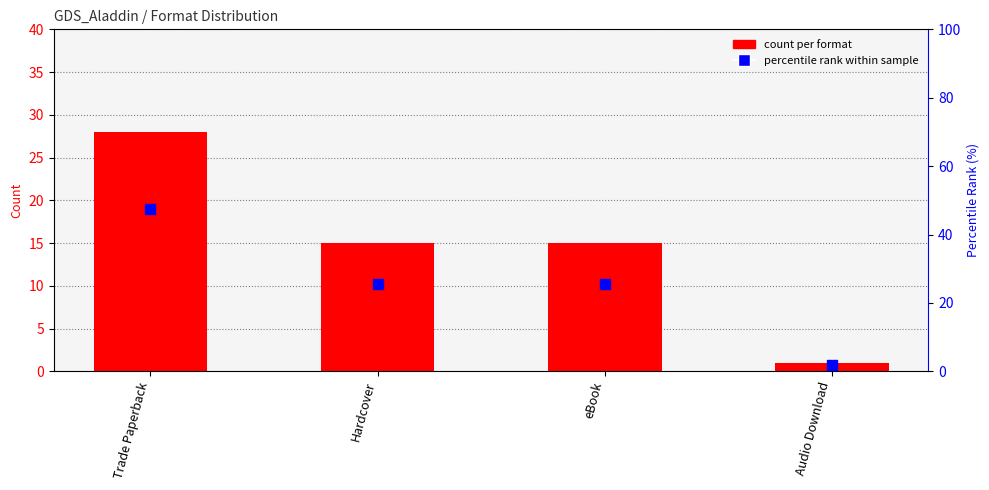

Which series reaches the minimum Y coordinate?

count per format